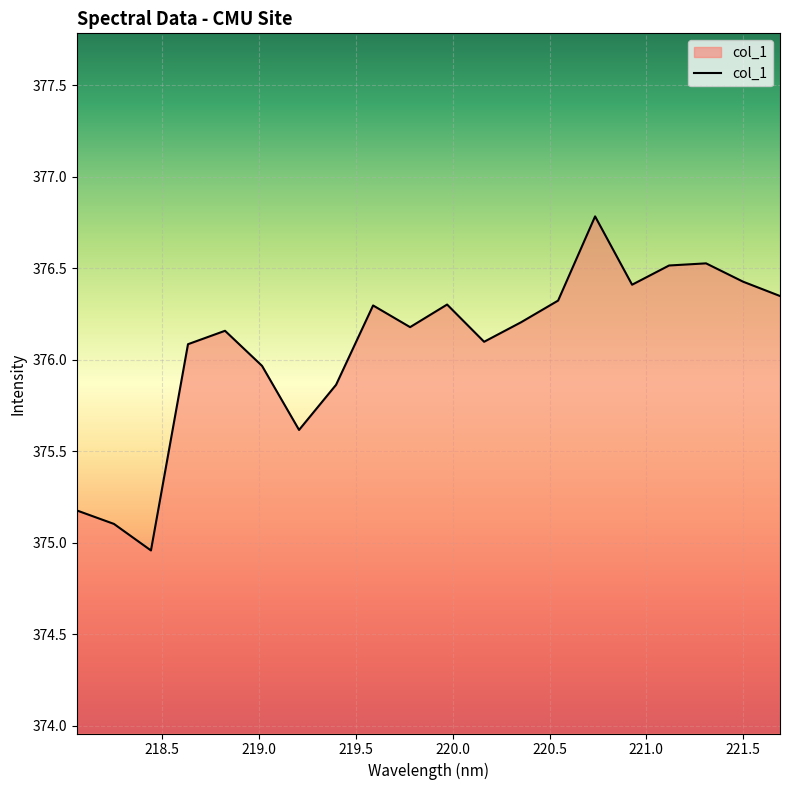

What is the maximum value shown in the chart?

376.8